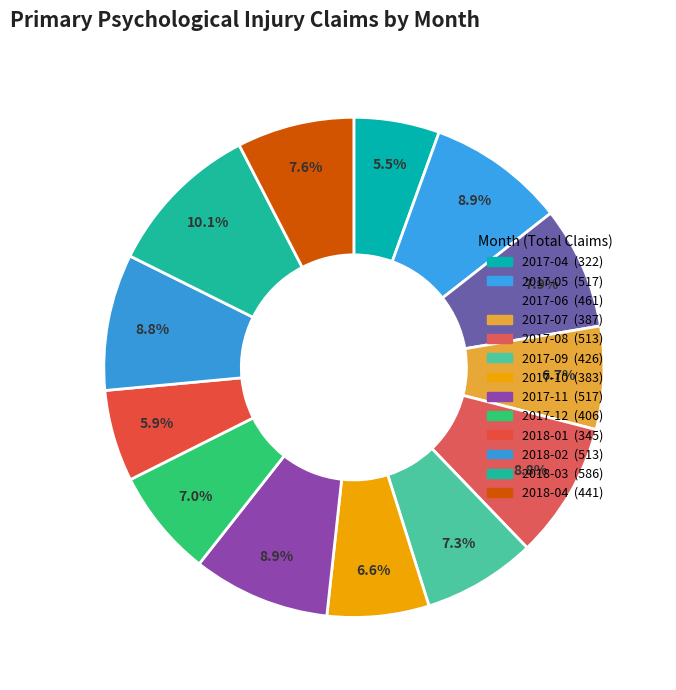

How many segments does this pie chart have?

13